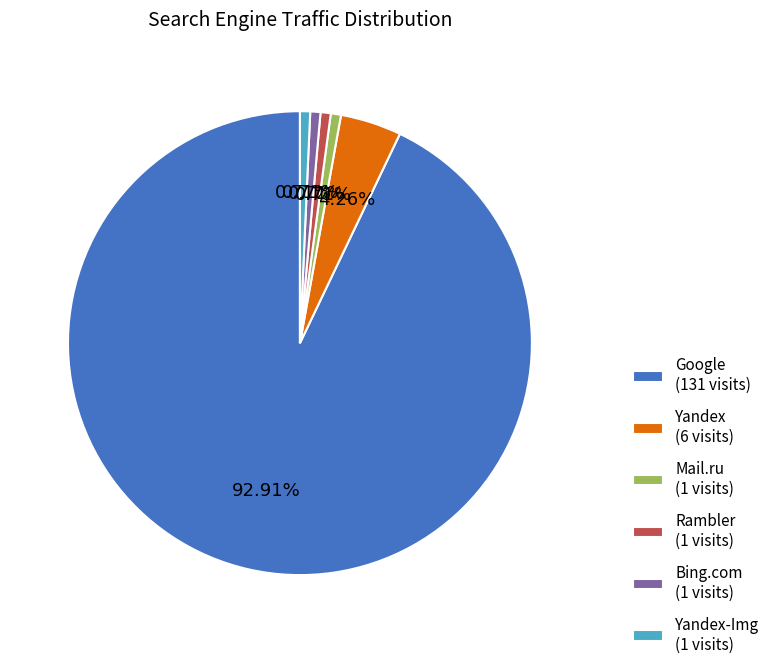

Which has a higher value, Yandex-Img (1 visits) or Yandex (6 visits)?

Yandex (6 visits)